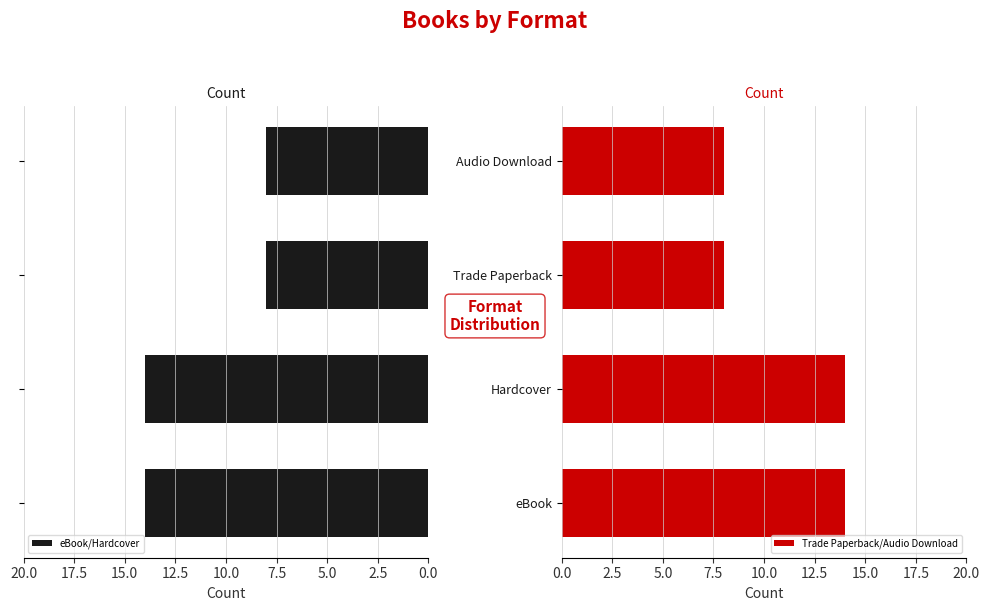

What is the sum of the Trade Paperback/Audio Download values at Audio Download and Trade Paperback?

16